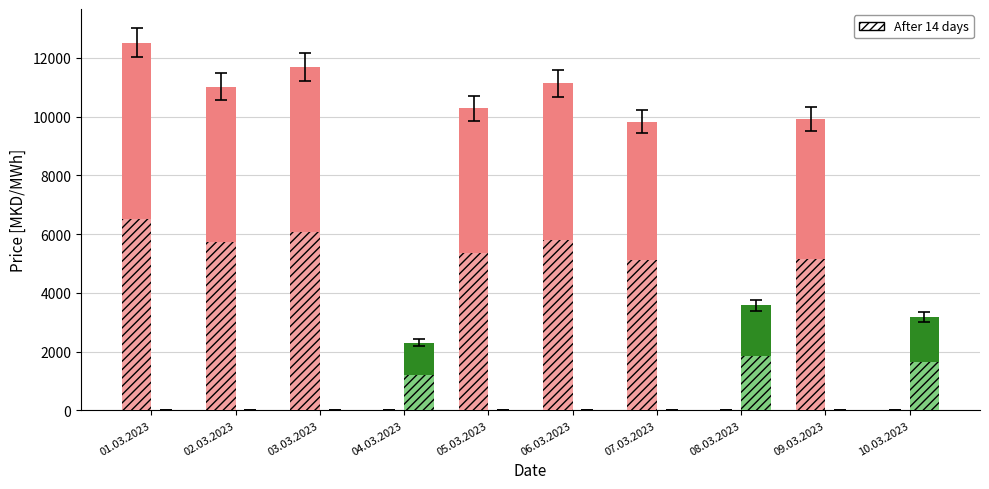

What is the maximum value shown in the chart?

12517.3